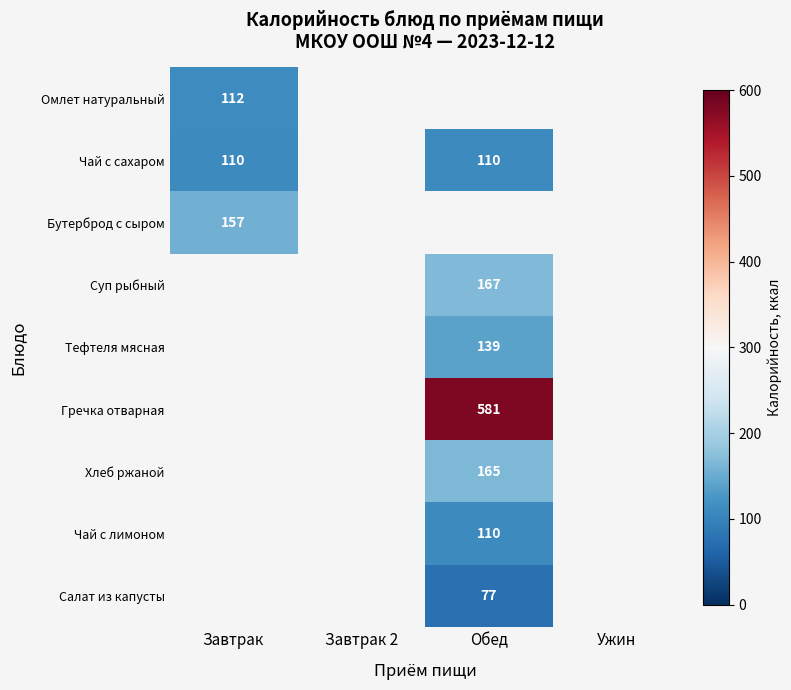

True or false: Тефтеля мясная has a value of 77 at Обед.

False